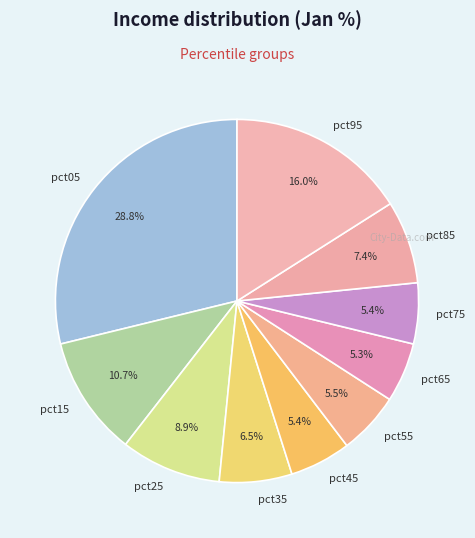

Does any single category account for the majority?

No